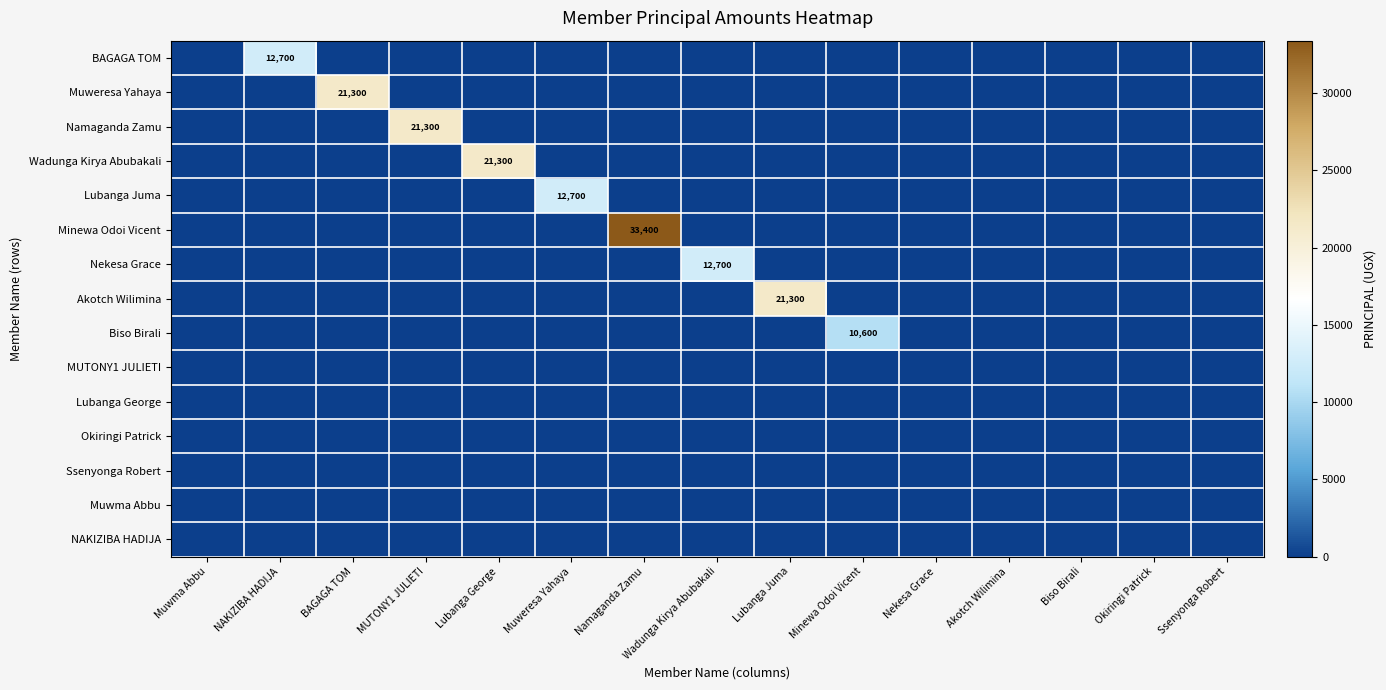

True or false: BAGAGA TOM has a value of 0 at Okiringi Patrick.

True